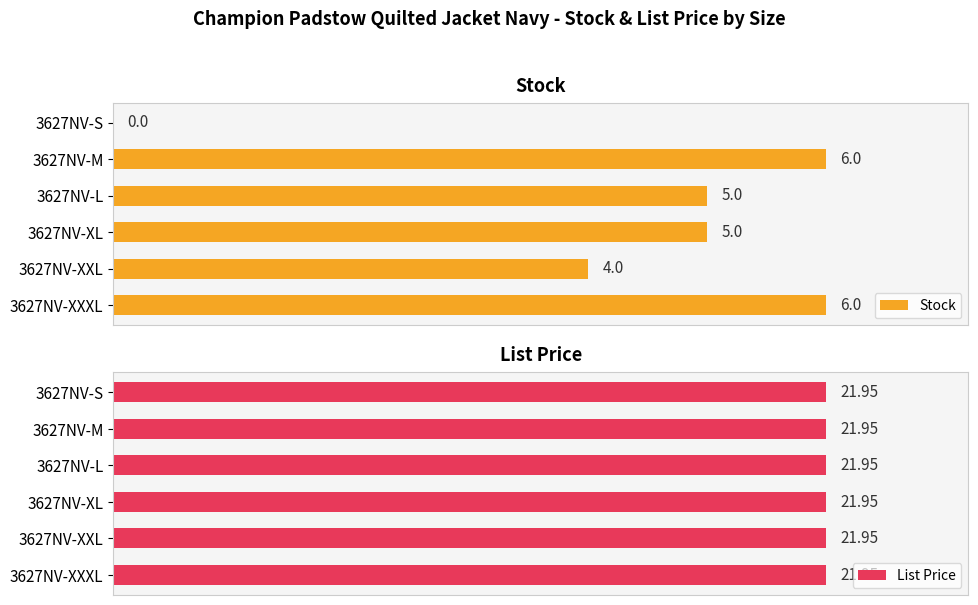

Where is Stock nearest to the value 3?

3627NV-XXL